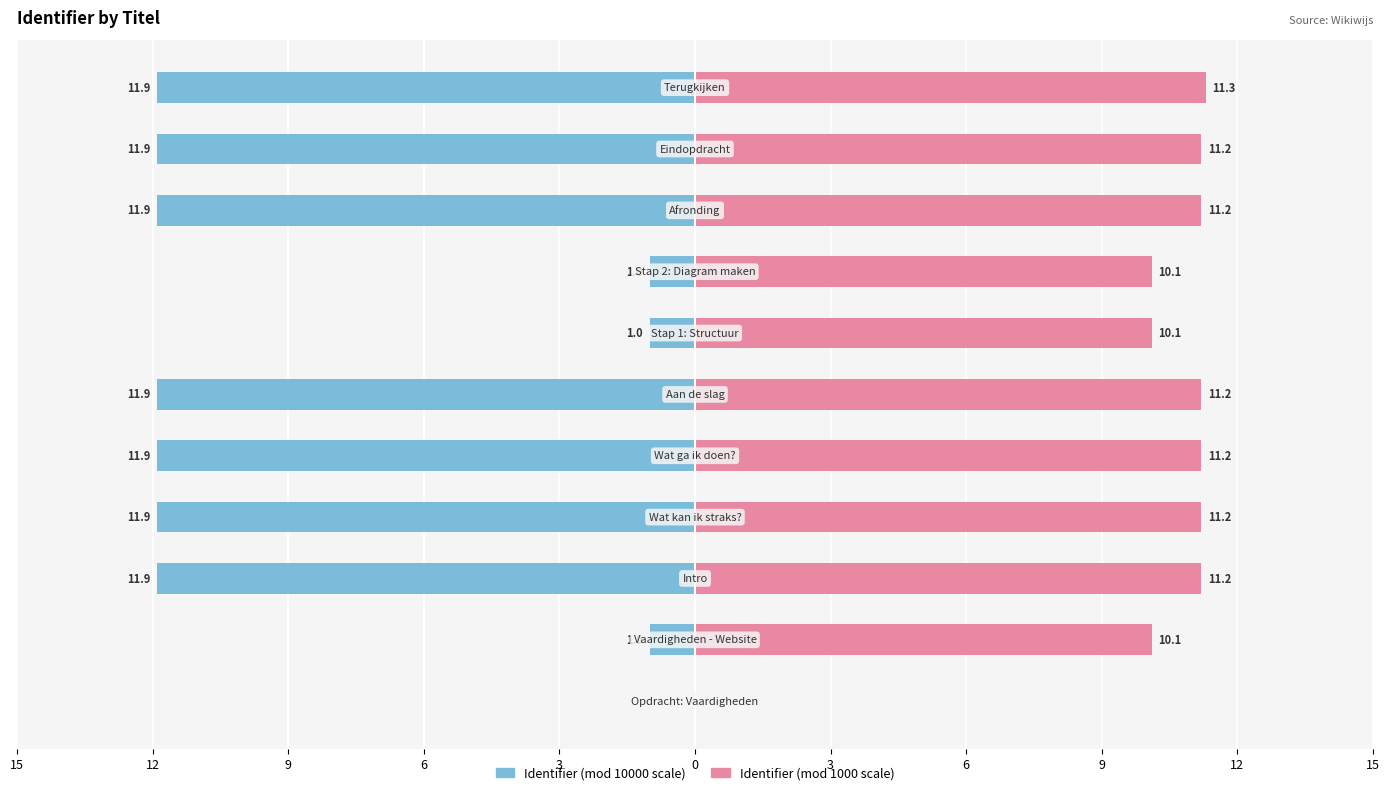

Rank the series by their average value, from lowest to highest.

Identifier (left), Identifier (right)